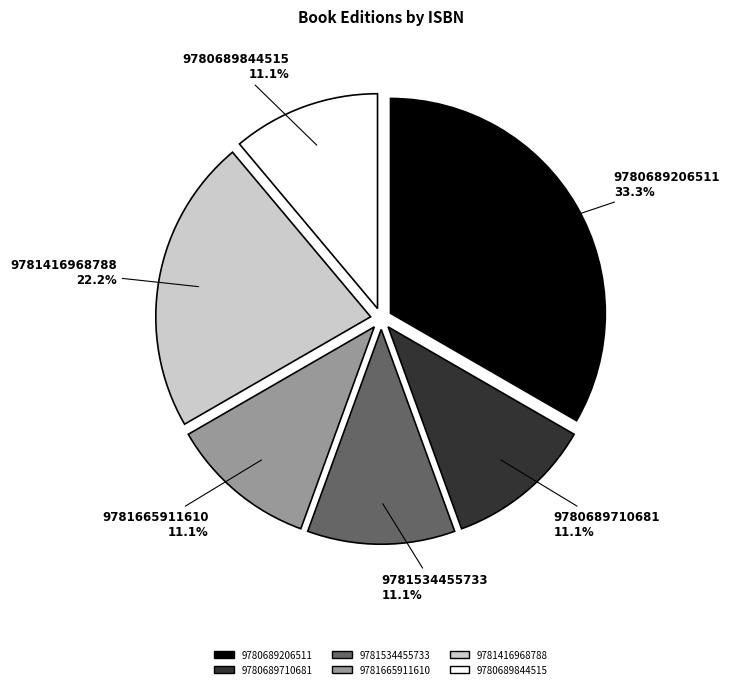

Count the number of slices in the pie.

6